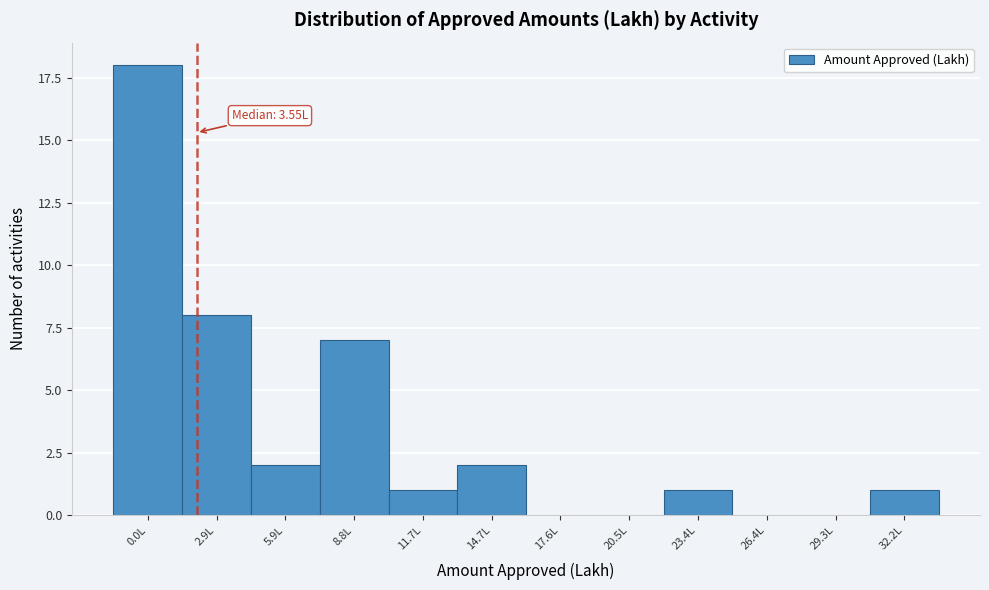

Reading left to right, list all the values displayed in this chart.

0.0L=18	2.9L=8	5.9L=2	8.8L=7	11.7L=1	14.7L=2	17.6L=0	20.5L=0	23.4L=1	26.4L=0	29.3L=0	32.2L=1